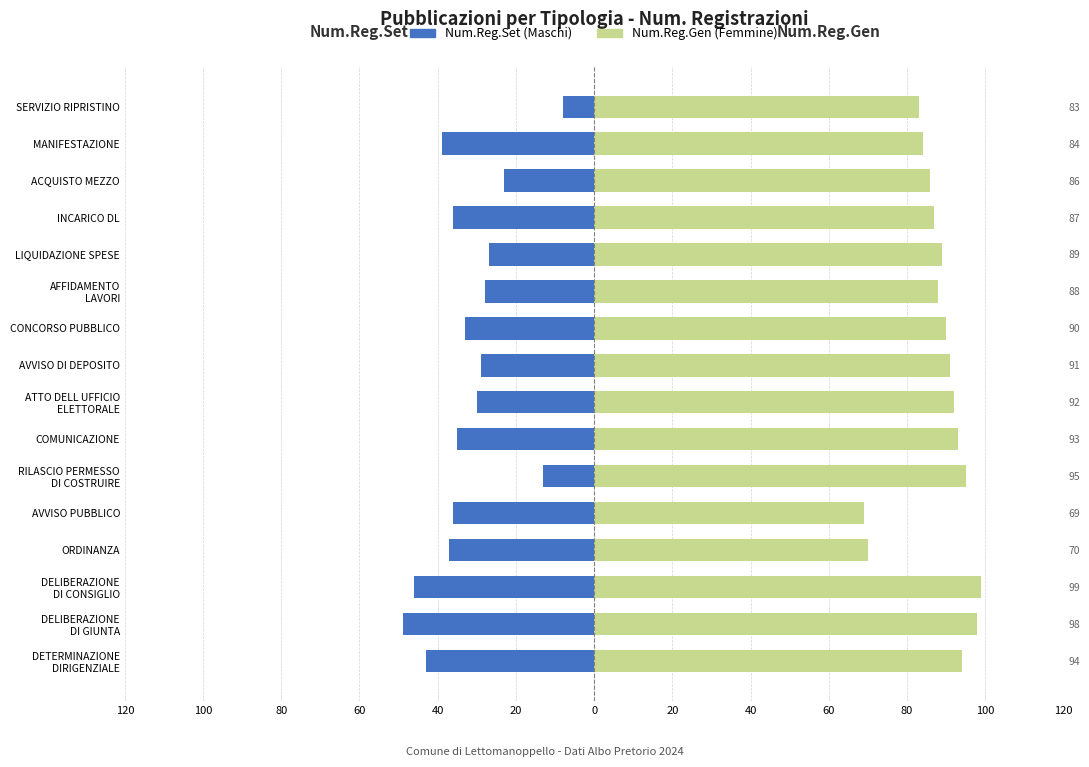

What is the average value of the Num.Reg.Set series?

-32